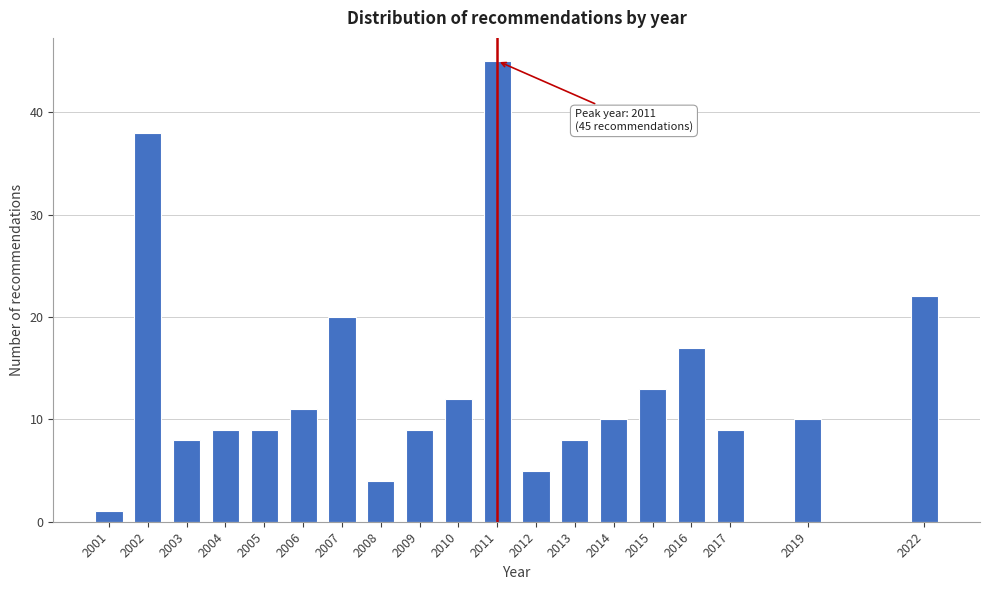

Reading left to right, extract all data points from this chart.

1	38	8	9	9	11	20	4	9	12	45	5	8	10	13	17	9	10	22